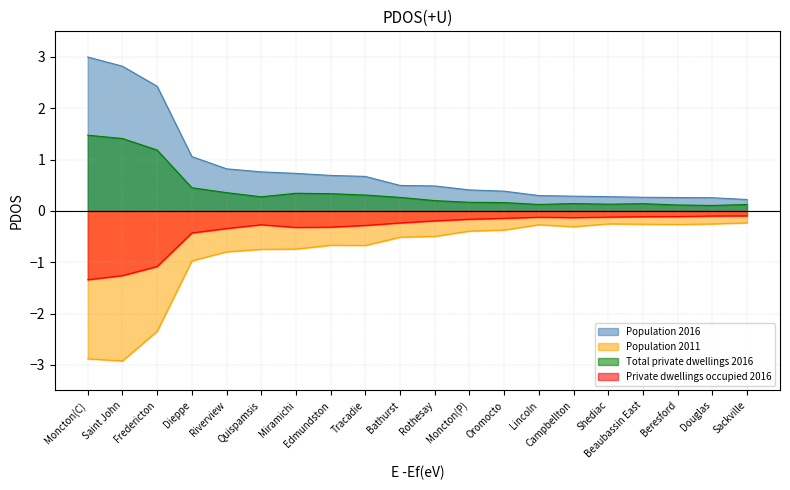

What is the smallest value displayed?

-2.9